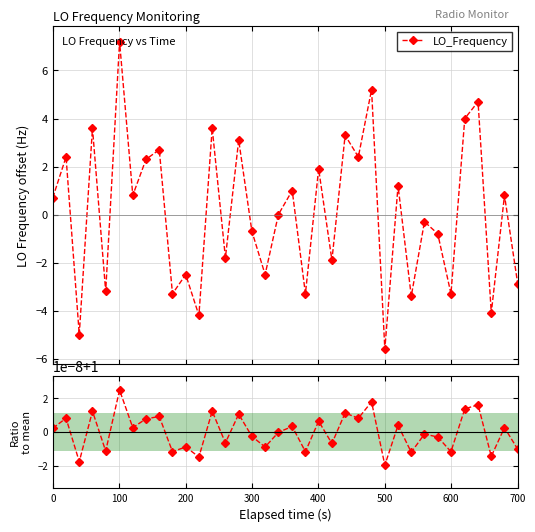

What is the value of the LO_Frequency point at the 1st from the left?

0.7